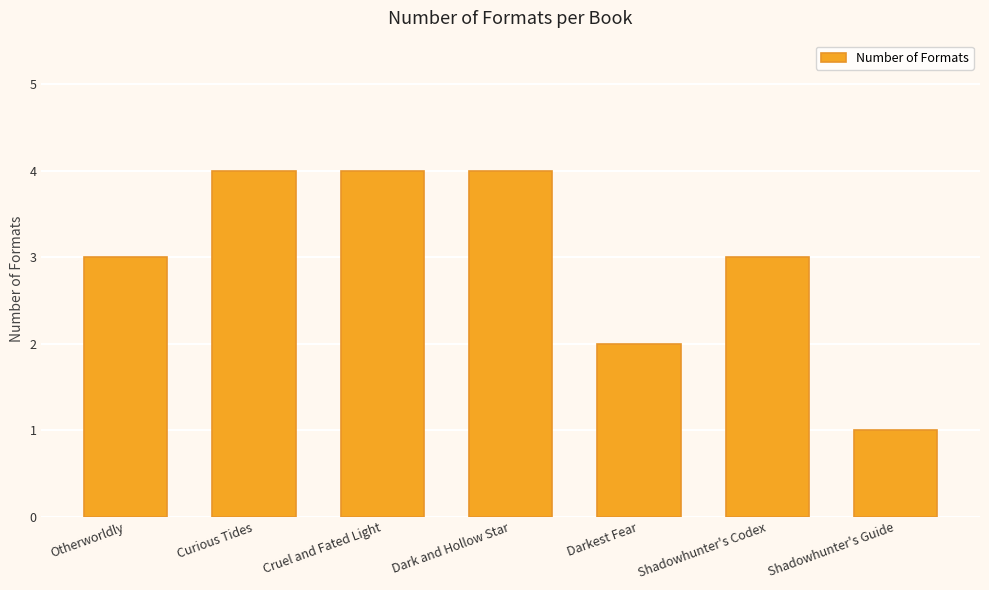

What is the label of the 4th bar from the right?

Dark and Hollow Star